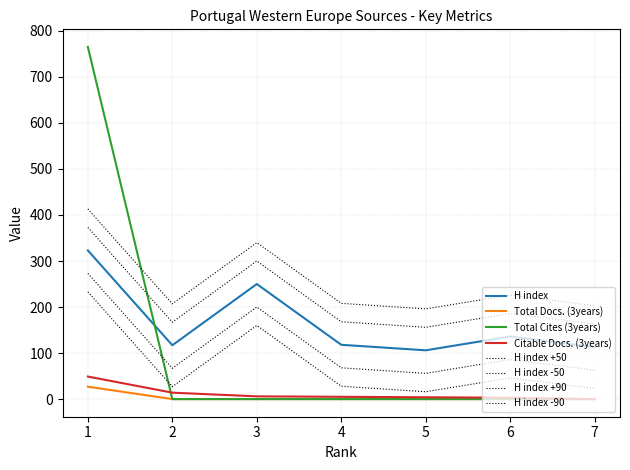

Is it true that H index equals 118 at 4?

True